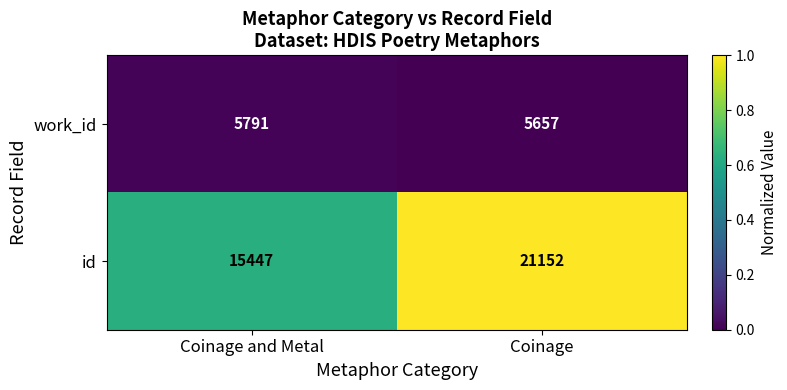

Is it true that work_id equals 1371 at Coinage?

False